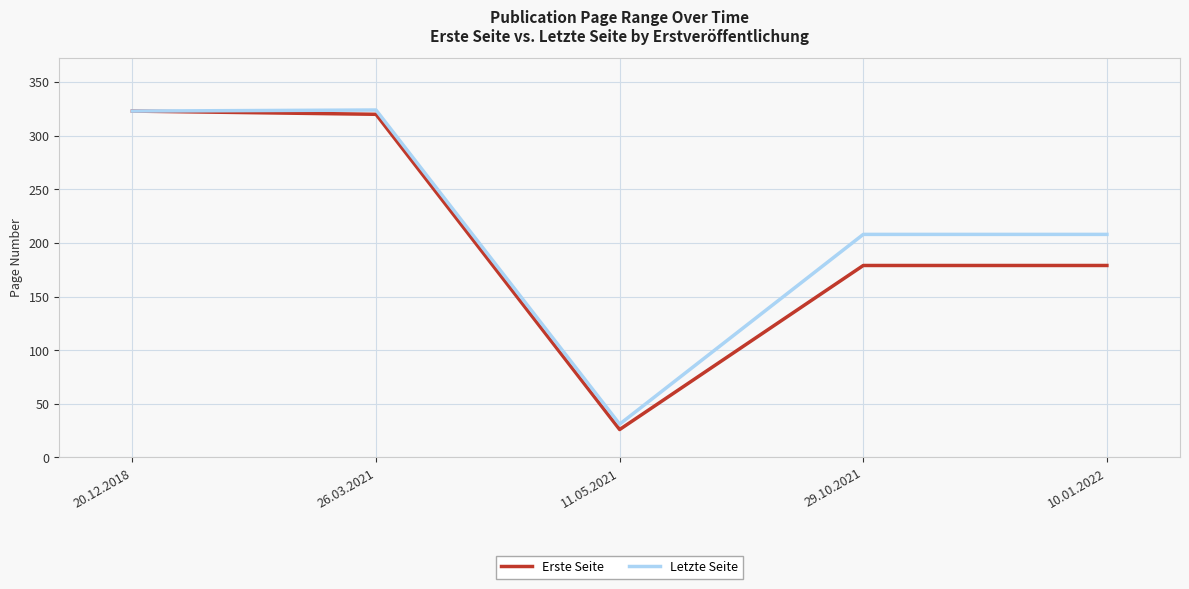

Which series changed the most between 11.05.2021 and 29.10.2021?

Letzte Seite